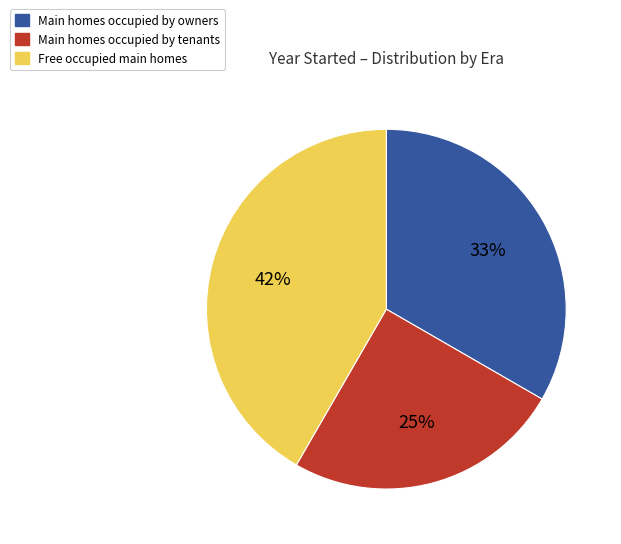

Which slice is the smallest?

Main homes occupied by tenants